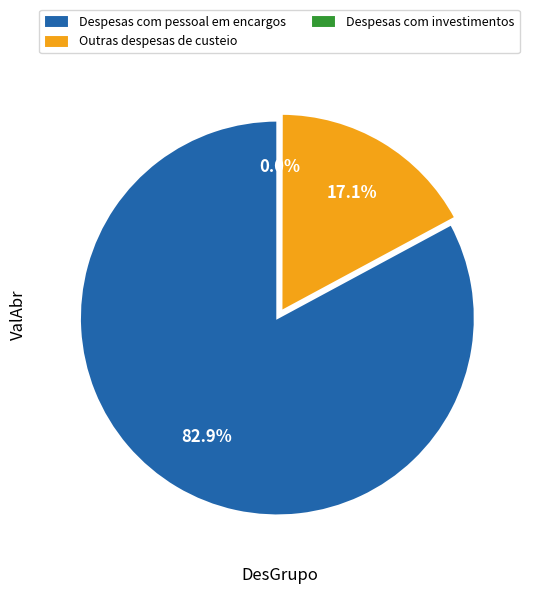

Does any single category account for the majority?

Yes